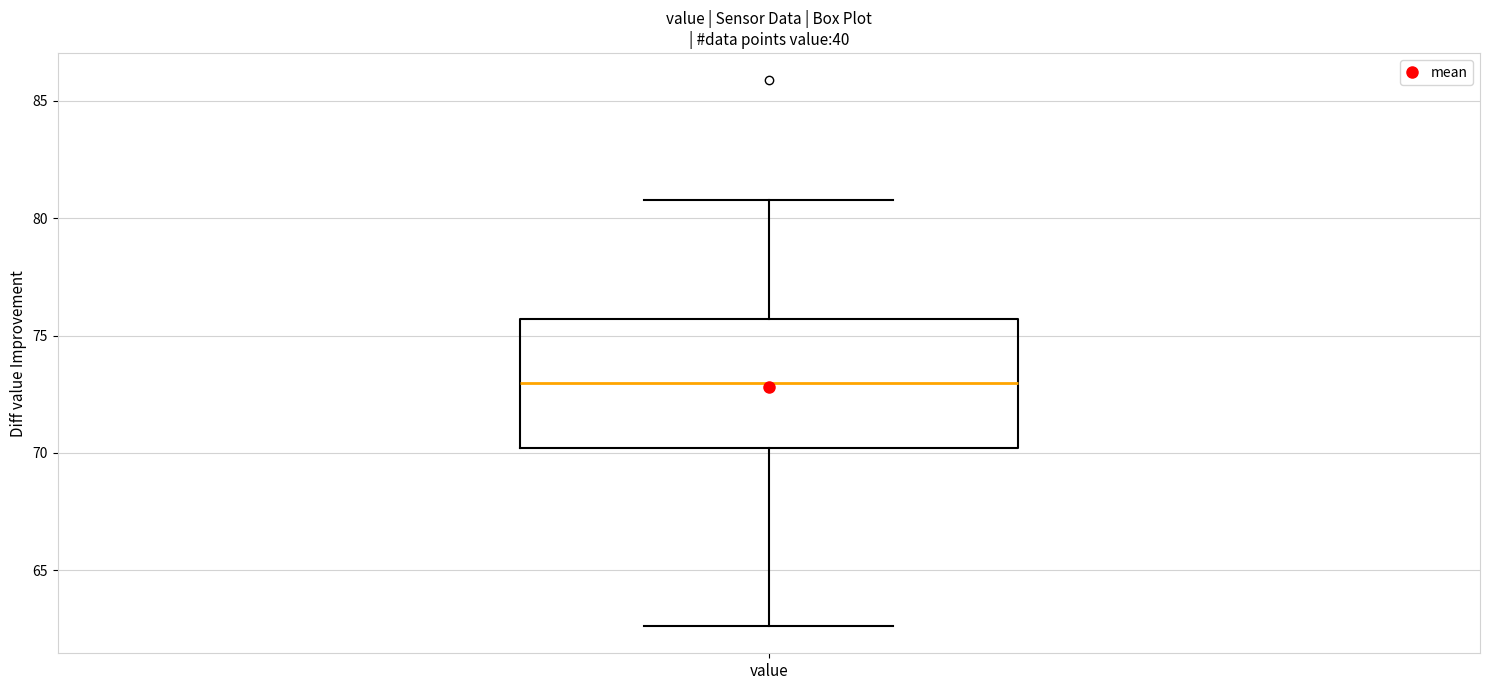

Where does the upper whisker of the box for value end on the y-axis? The values are not printed on the chart, so give them approximately, as read against the axis.

81.0